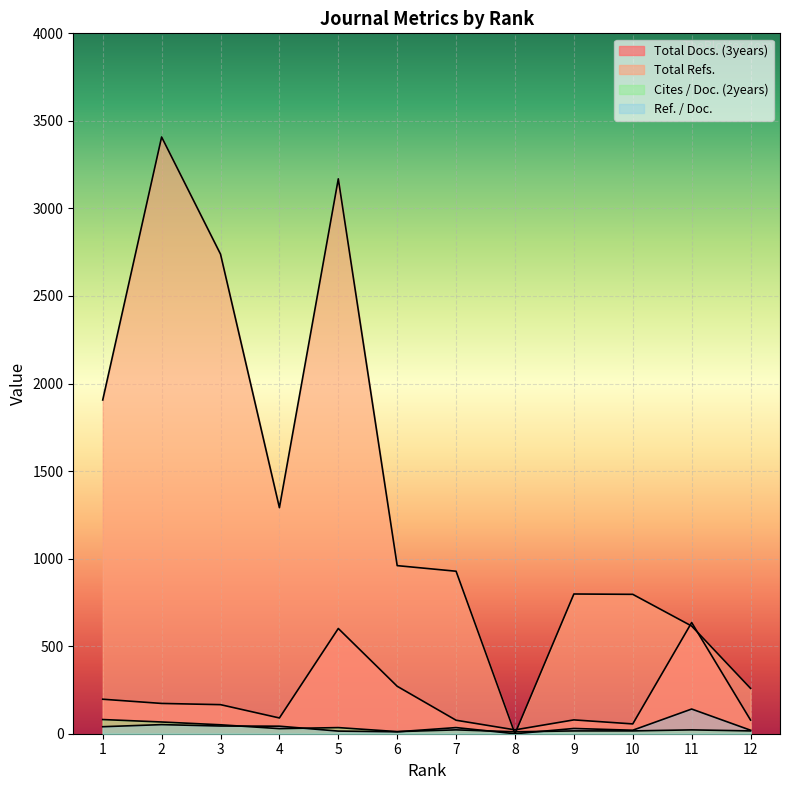

List the labels in order of Ref. / Doc. value, smallest first.

8, 6, 5, 10, 12, 9, 7, 1, 4, 3, 2, 11